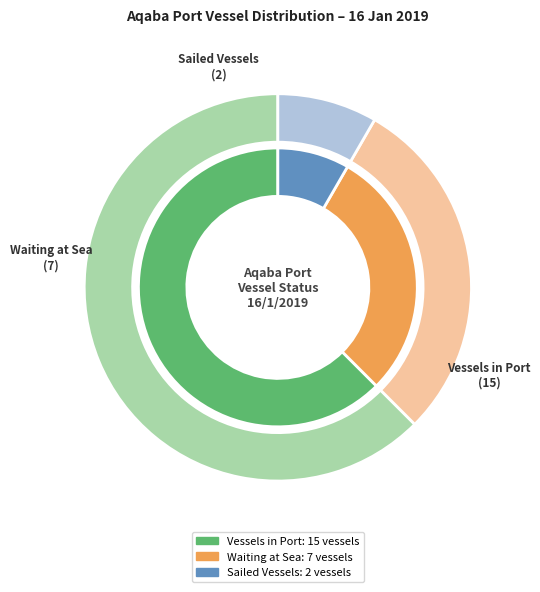

To the nearest percent, what is the average slice percentage?

33%